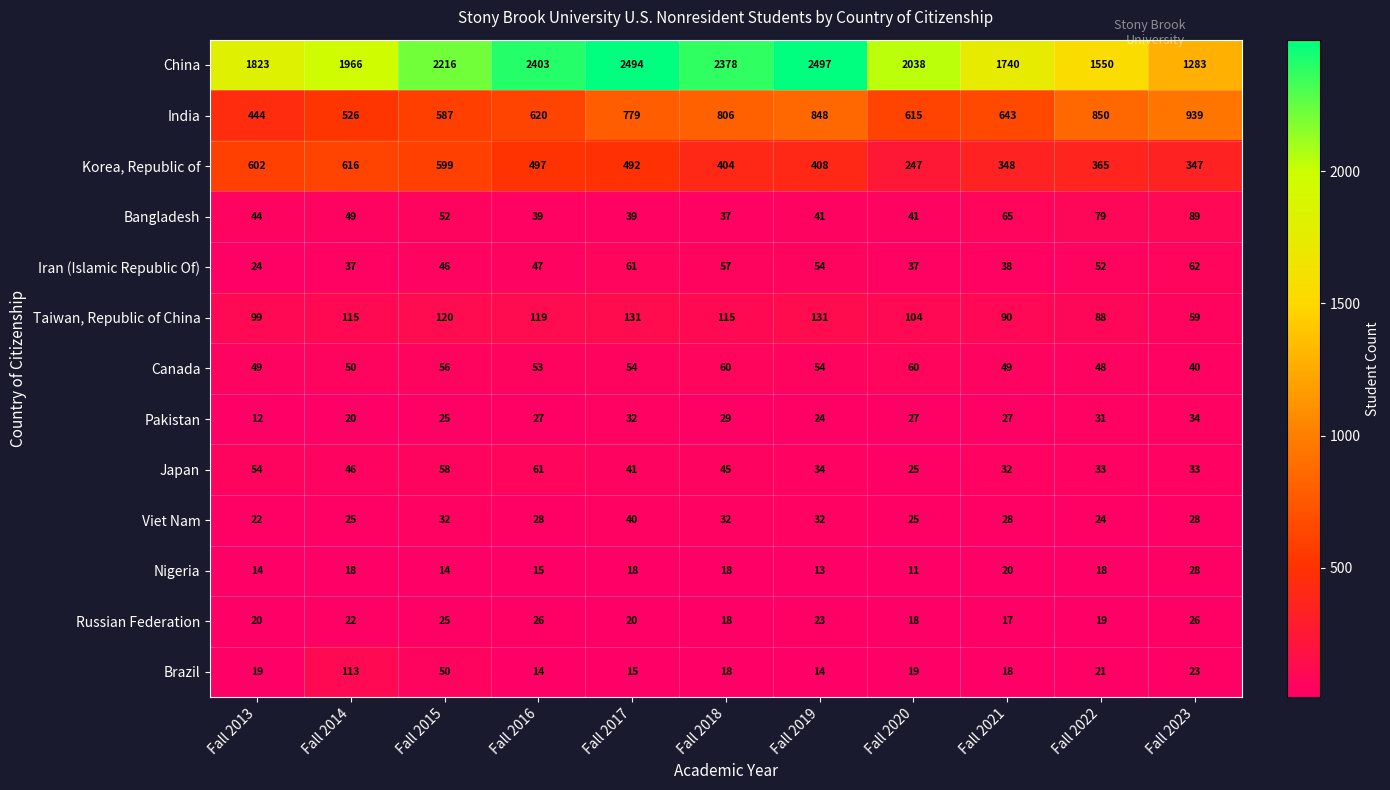

Count the number of categories in the chart.

11